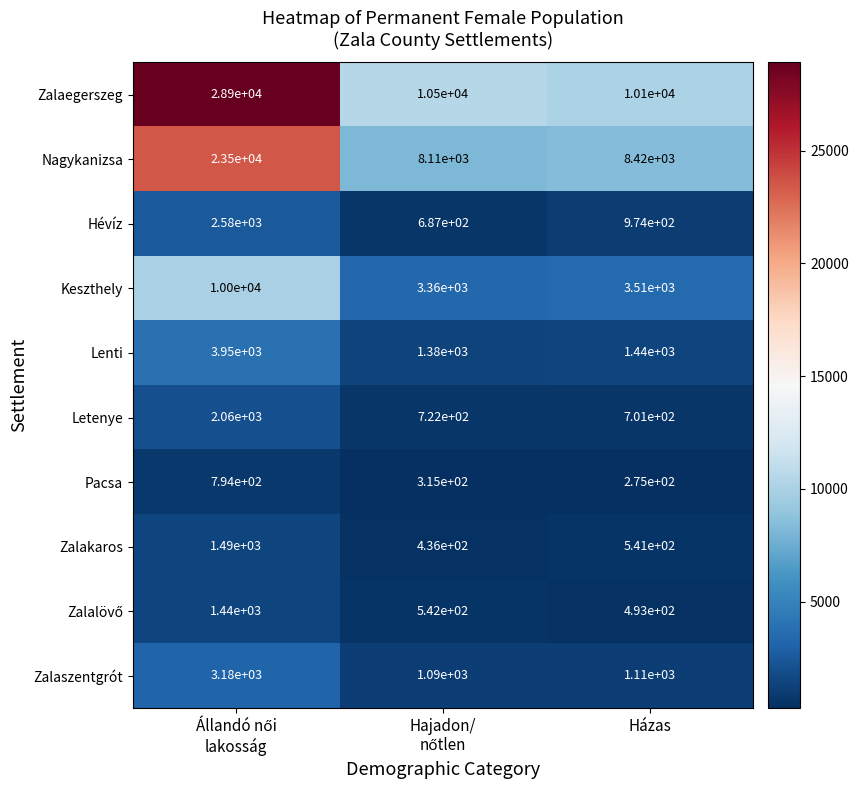

The Nagykanizsa series shows 8420 at Házas. True or false?

True